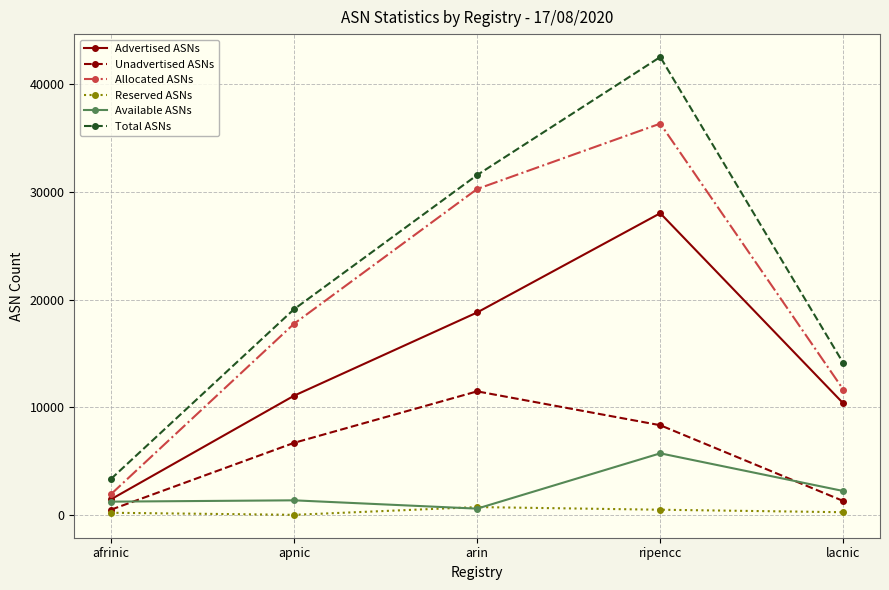

Which series has the largest range (max minus min)?

Total ASNs